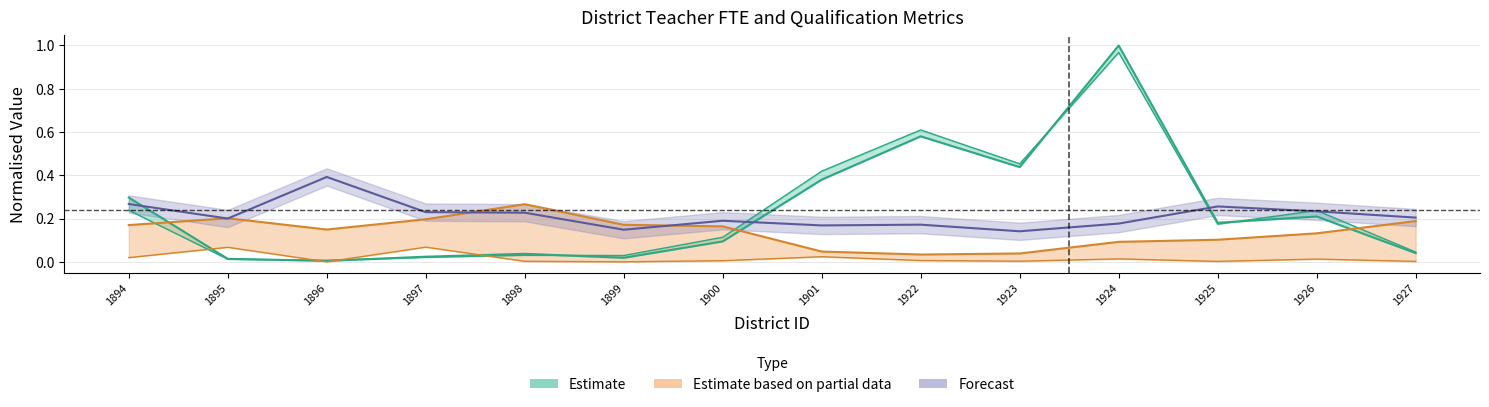

Which category has the lowest value across all series?

1896